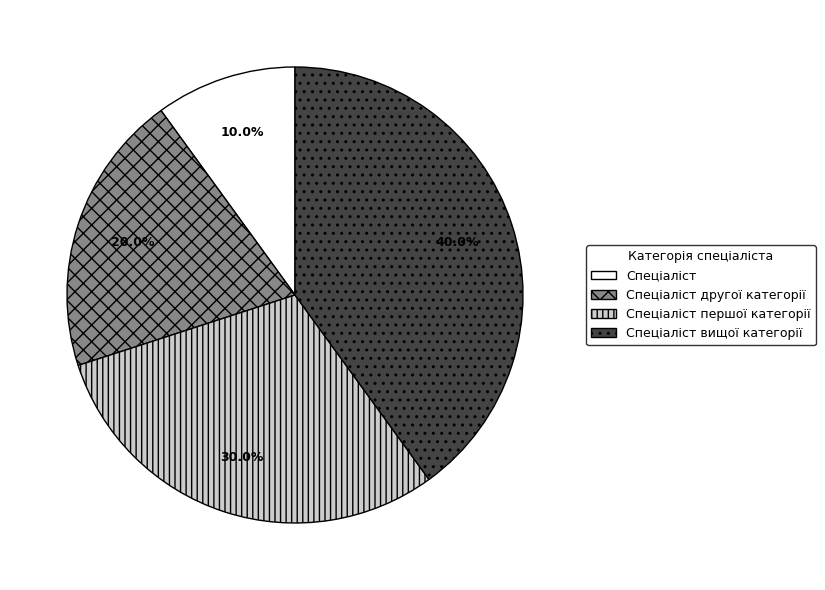

To the nearest percent, what is the difference between the largest and smallest slice percentages?

30%